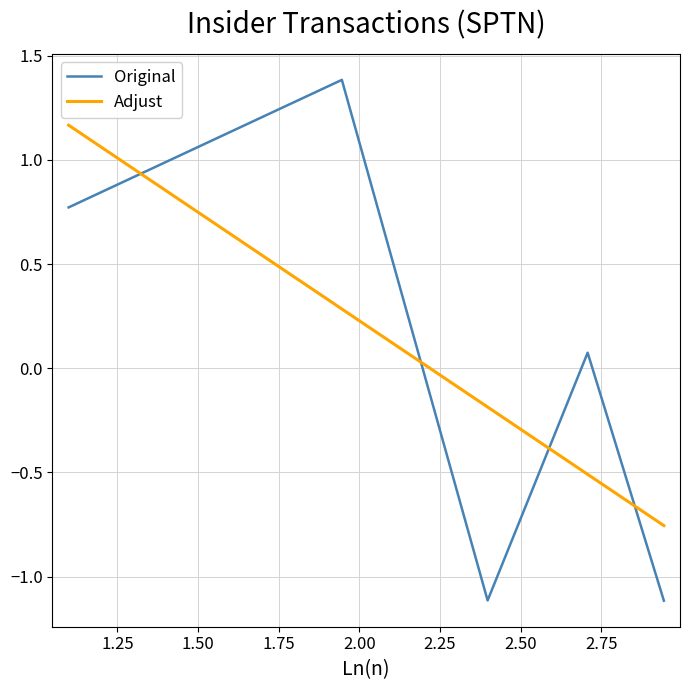

What is the lowest value of the Original series?

-1.1